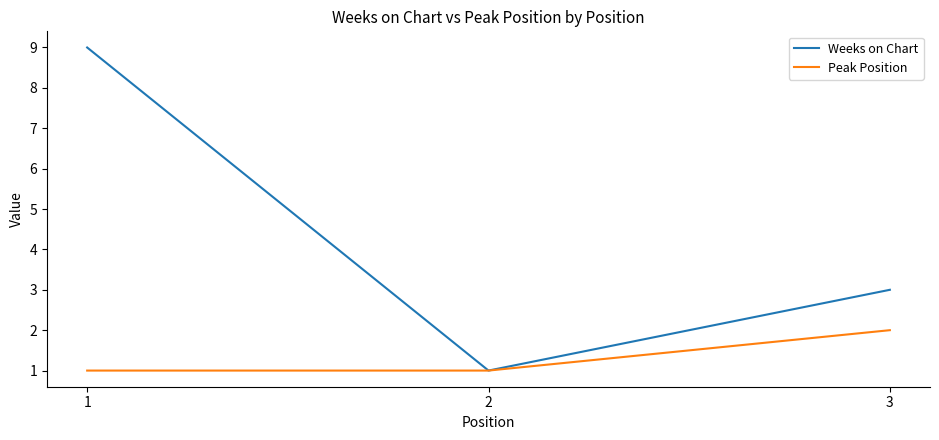

What is the sum of all Weeks on Chart values?

13